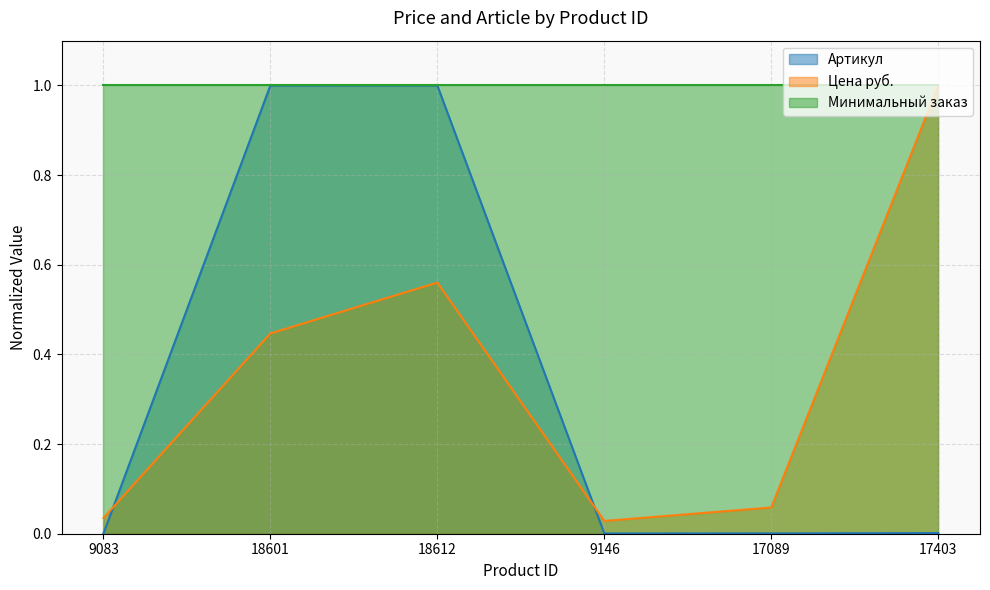

The value of Цена руб. at 18612 is 0.6. True or false?

True